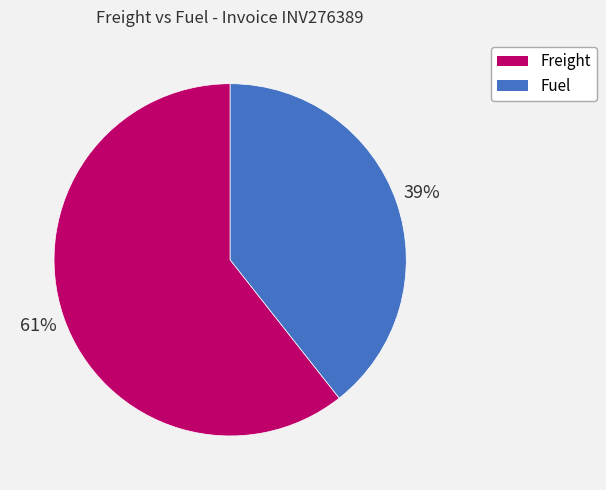

Does Fuel account for over 50% of the chart?

No